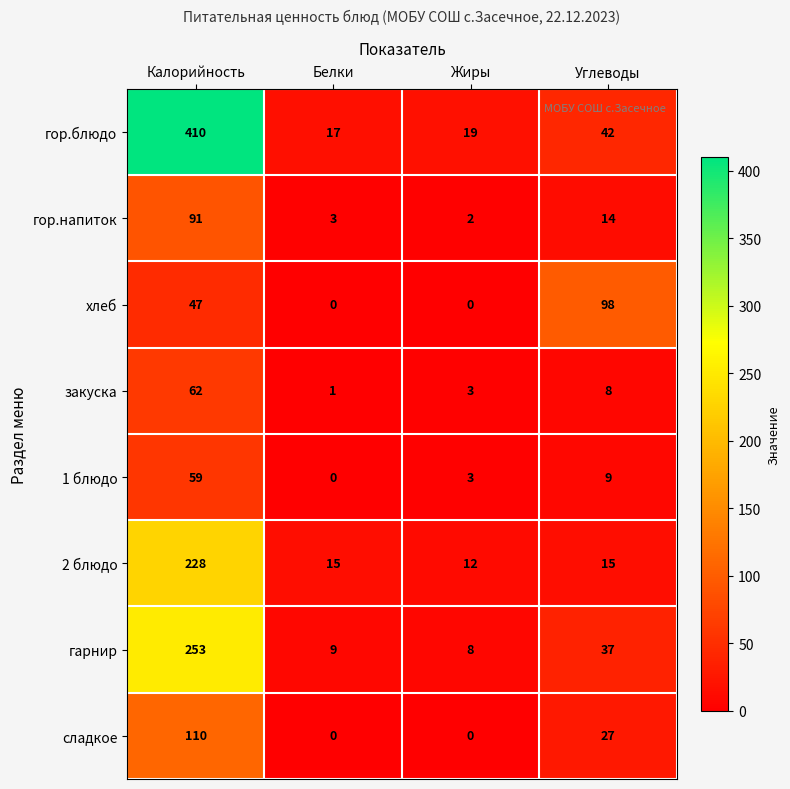

How many values in the 1 блюдо series are below 9?

2